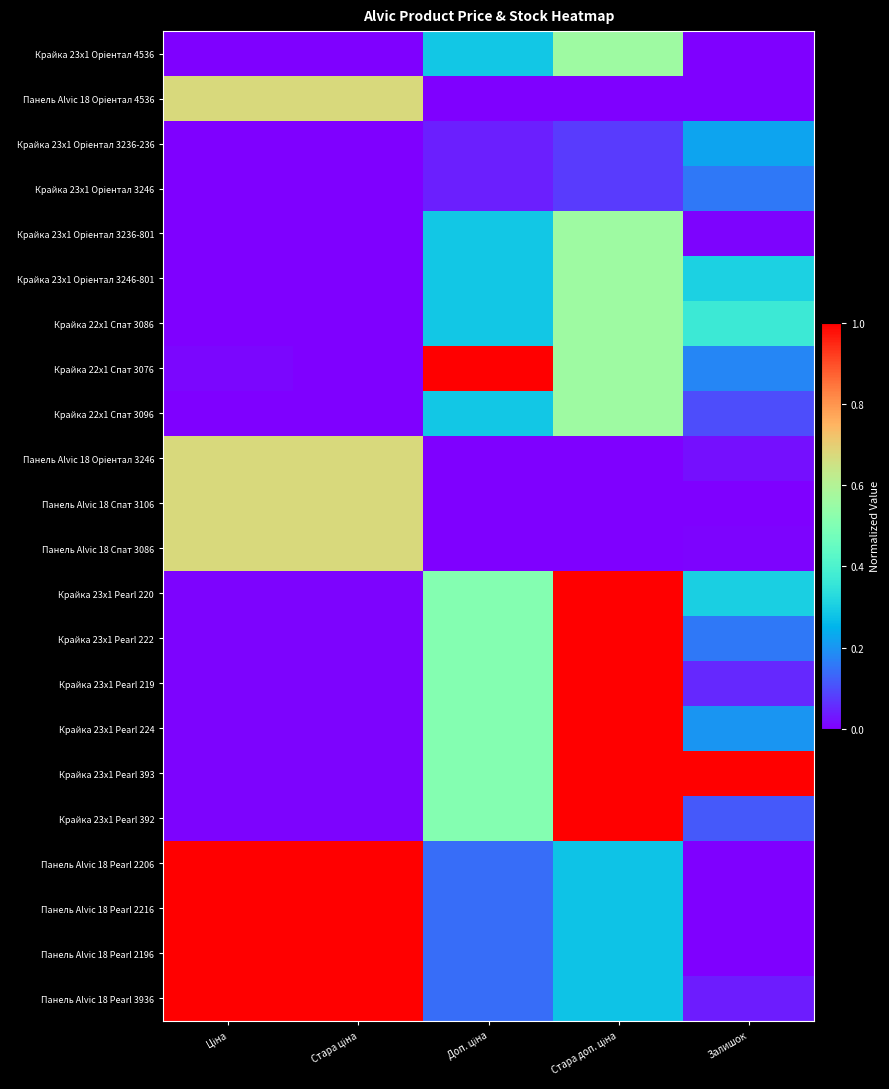

At which category is the sum across all series the highest?

Стара доп. ціна